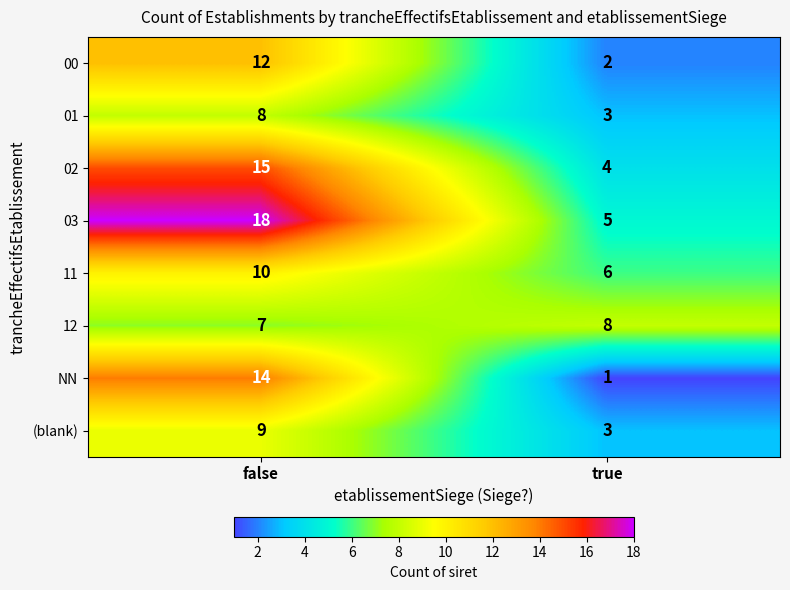

Where is 02 nearest to the value 9?

true